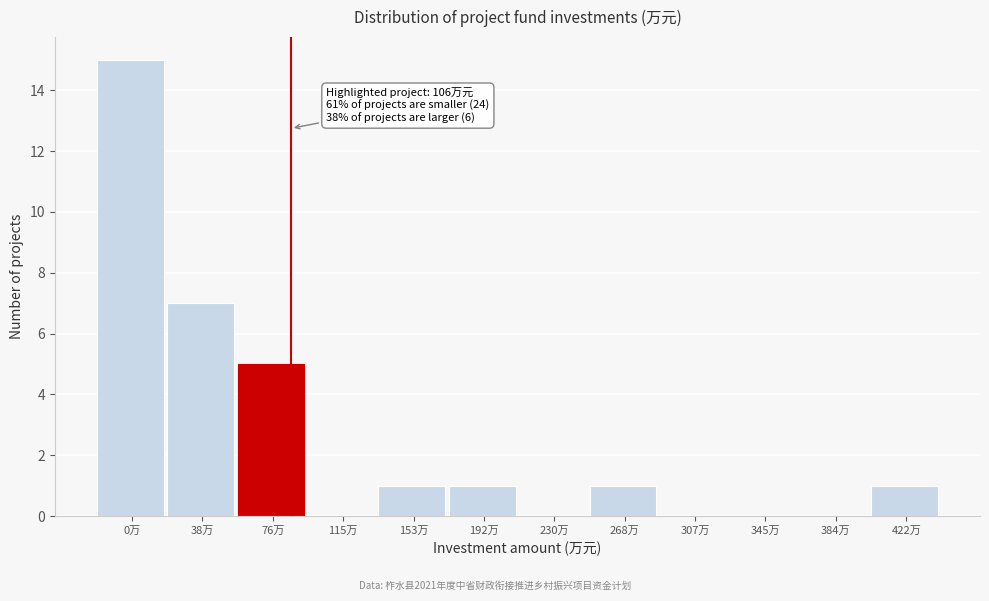

Reading right to left, list all the values displayed in this chart.

422万=1	384万=0	345万=0	307万=0	268万=1	230万=0	192万=1	153万=1	115万=0	76万=5	38万=7	0万=15